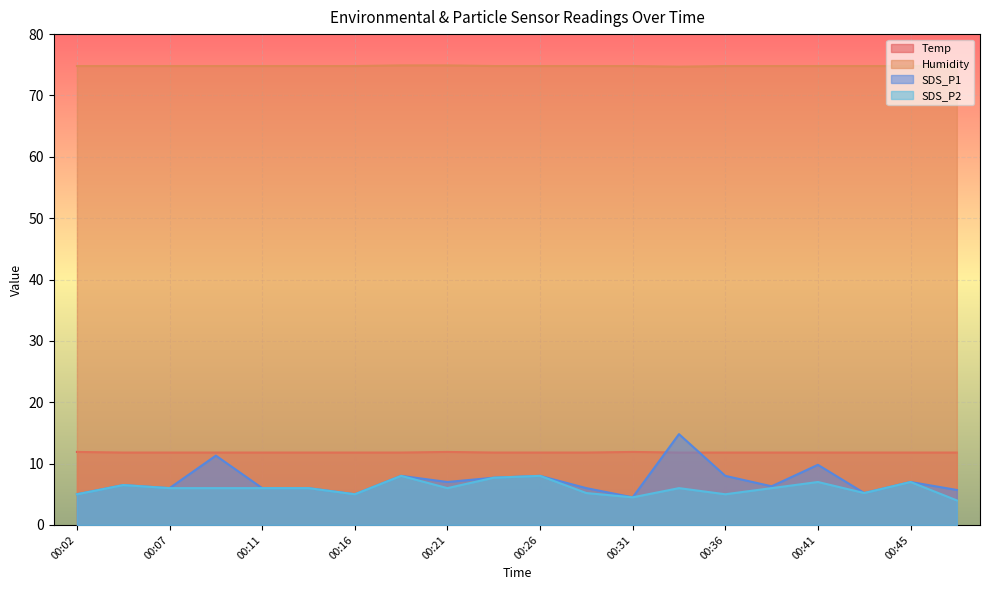

Count the number of categories in the chart.

20